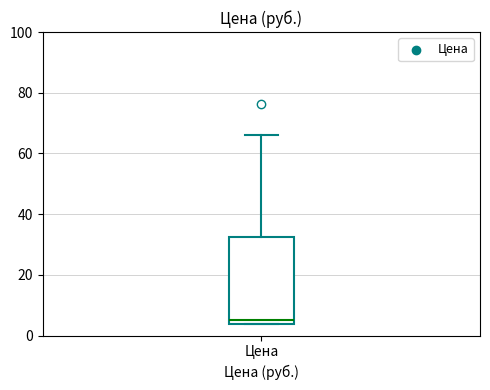

Read this box plot against the y-axis: the position of the median line, the range covered by the box, and the ends of both whiskers. The values are not printed on the chart, so give them approximately, as read against the axis.

median 6, box 4 to 32, whiskers 4 to 66